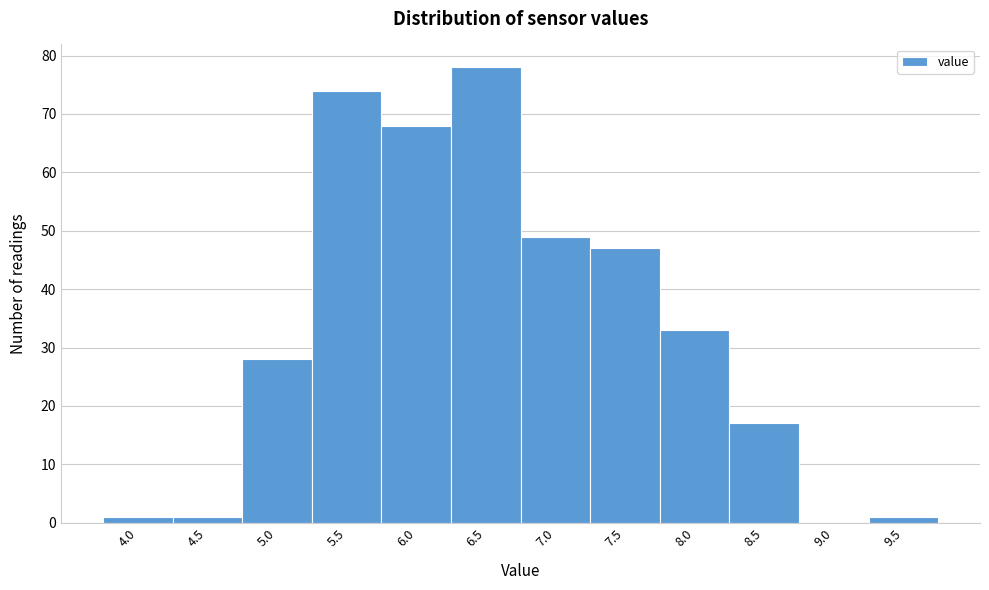

Reading left to right, list all the values displayed in this chart.

4.0=1	4.5=1	5.0=28	5.5=74	6.0=68	6.5=78	7.0=49	7.5=47	8.0=33	8.5=17	9.0=0	9.5=1